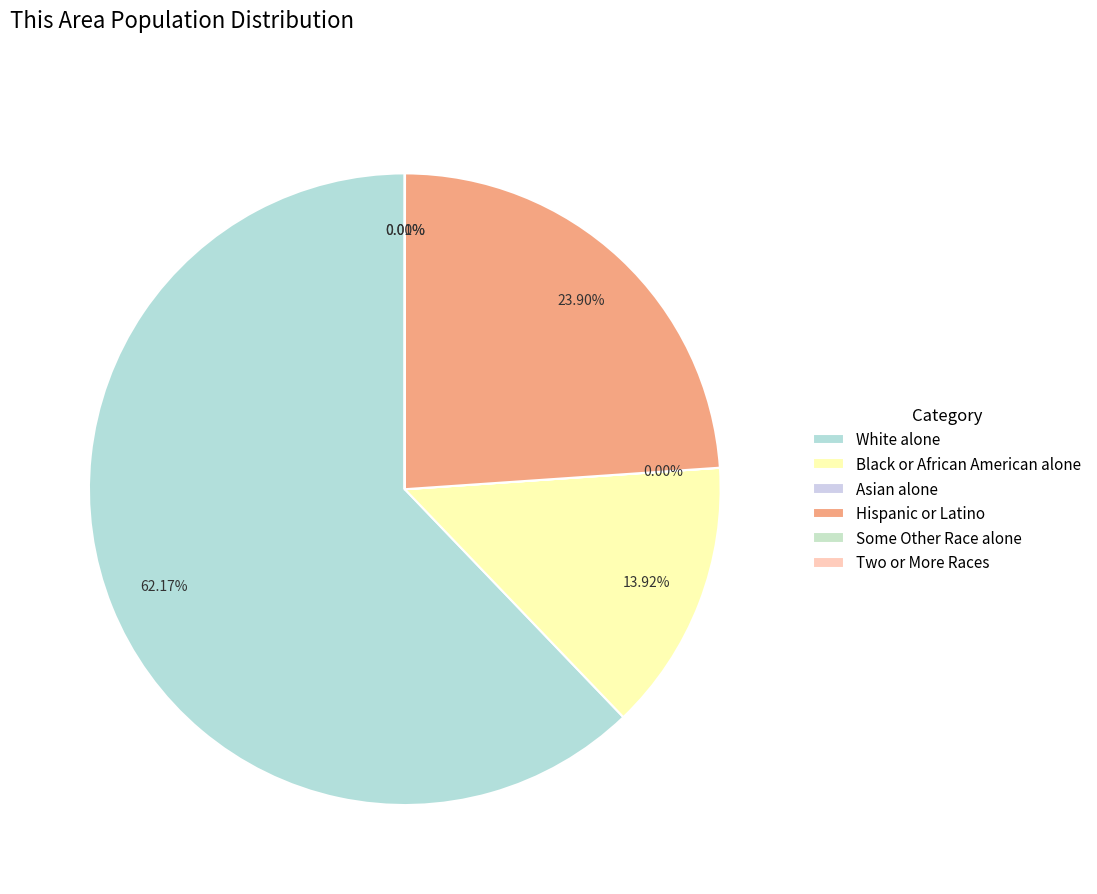

Which category accounts for the majority?

White alone